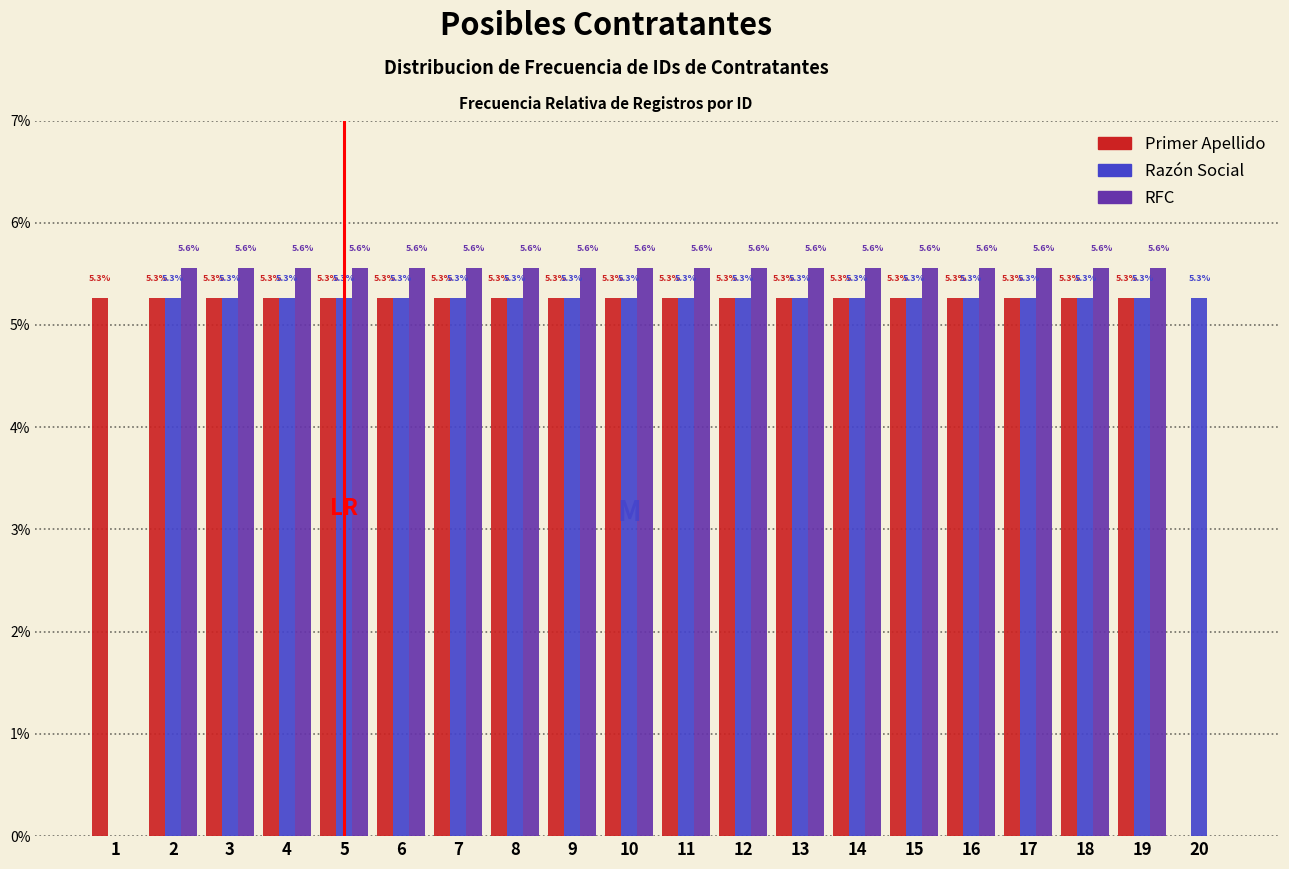

Reading left to right, list all the values displayed in this chart.

Primer Apellido: 1=5.3	2=5.3	3=5.3	4=5.3	5=5.3	6=5.3	7=5.3	8=5.3	9=5.3	10=5.3	11=5.3	12=5.3	13=5.3	14=5.3	15=5.3	16=5.3	17=5.3	18=5.3	19=5.3	20=0.0
Razón Social: 1=0.0	2=5.3	3=5.3	4=5.3	5=5.3	6=5.3	7=5.3	8=5.3	9=5.3	10=5.3	11=5.3	12=5.3	13=5.3	14=5.3	15=5.3	16=5.3	17=5.3	18=5.3	19=5.3	20=5.3
RFC: 1=0.0	2=5.6	3=5.6	4=5.6	5=5.6	6=5.6	7=5.6	8=5.6	9=5.6	10=5.6	11=5.6	12=5.6	13=5.6	14=5.6	15=5.6	16=5.6	17=5.6	18=5.6	19=5.6	20=0.0